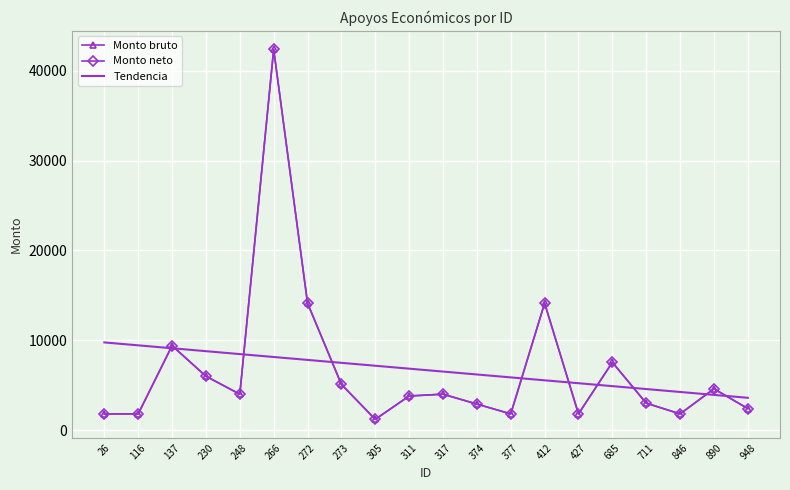

What is the value of the Tendencia point at the 1st from the left?

9763.0